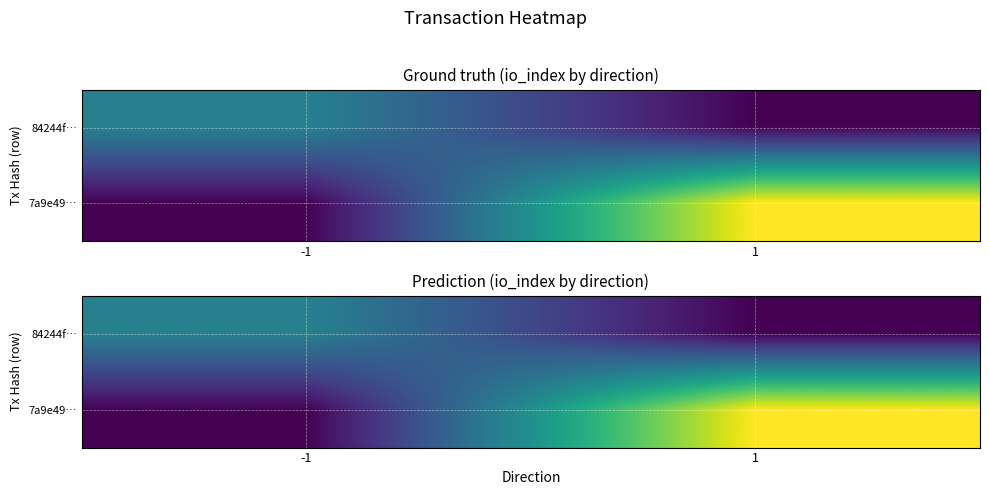

What is the sum of all 7a9e49… values?

39